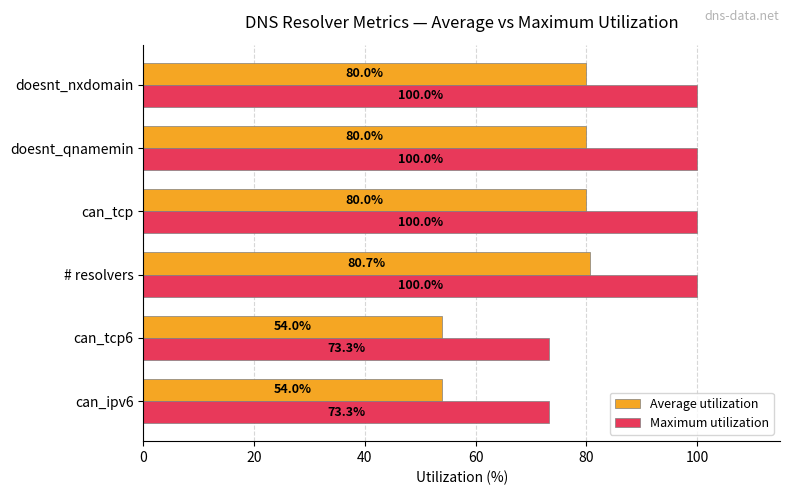

The Maximum utilization series shows 100.0 at # resolvers. True or false?

True